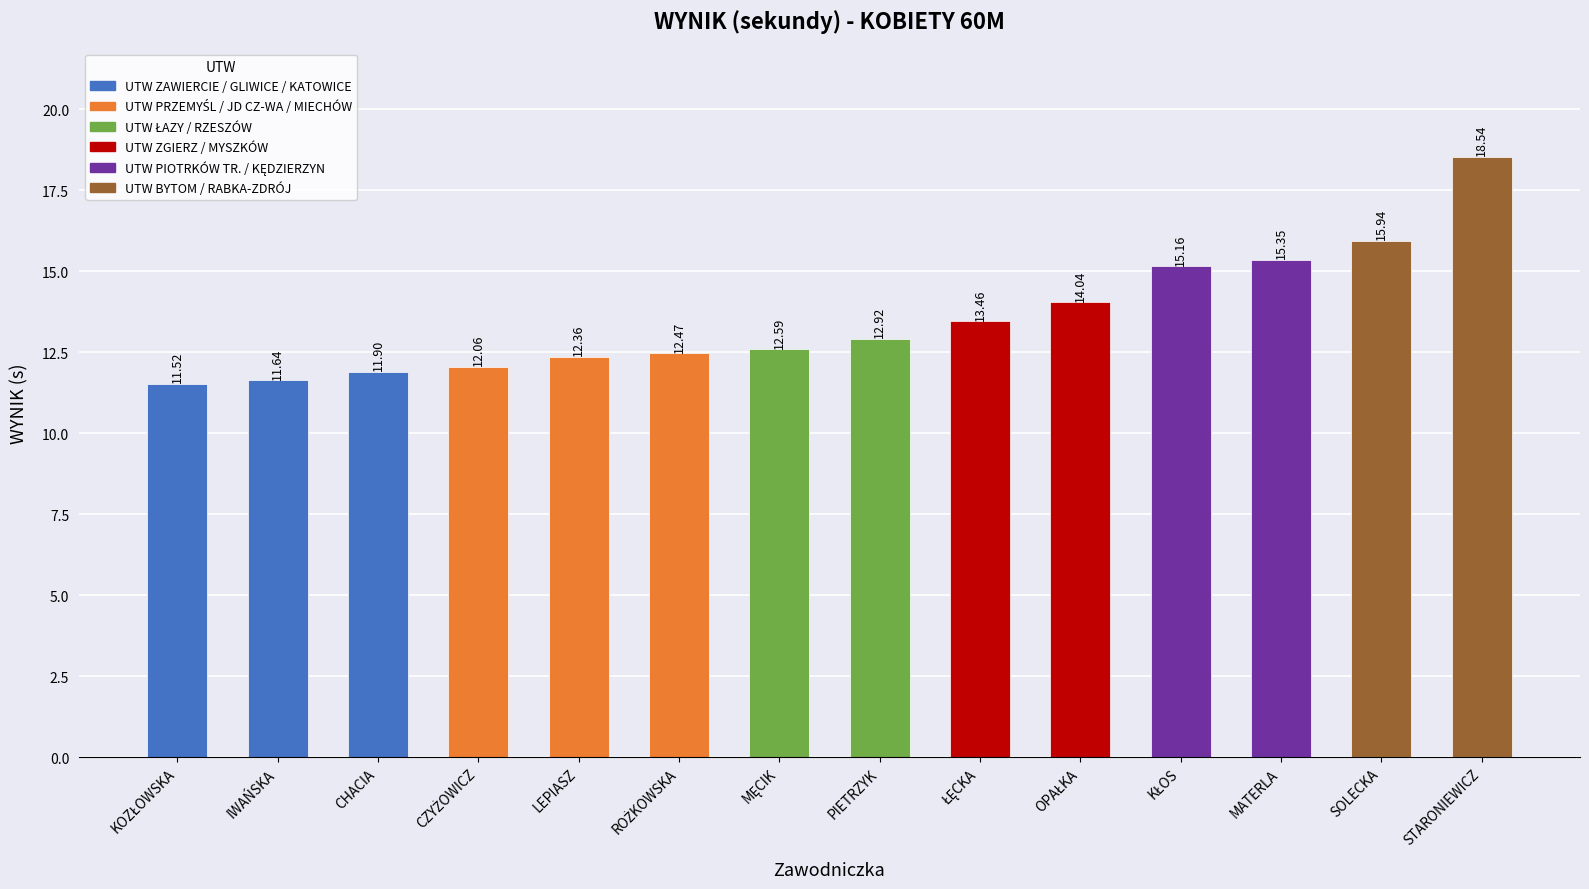

What is the label of the 3rd bar from the left?

CHACIA